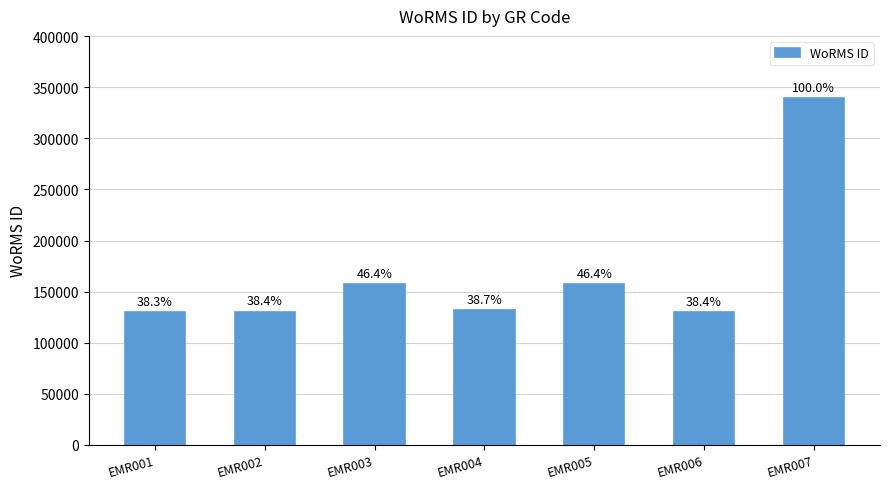

How many bars are there in total?

7